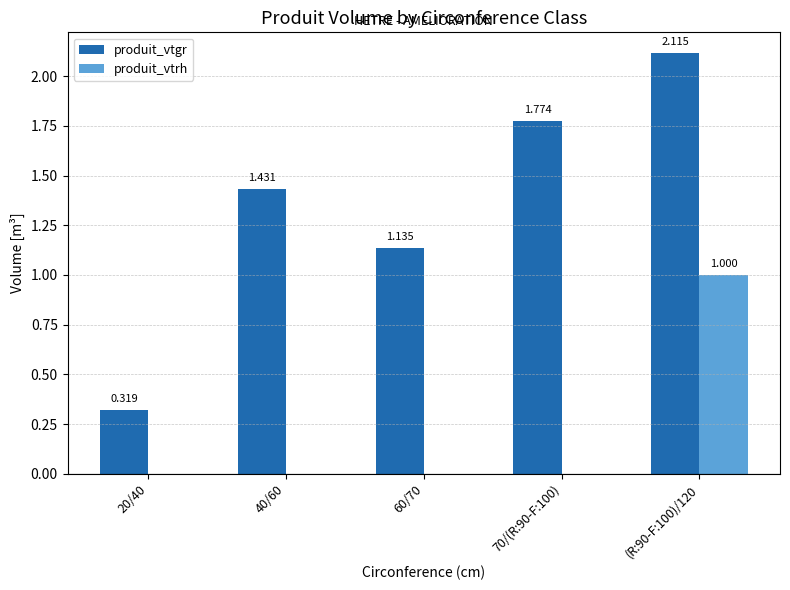

What are all the series names shown in the legend?

produit_vtgr, produit_vtrh